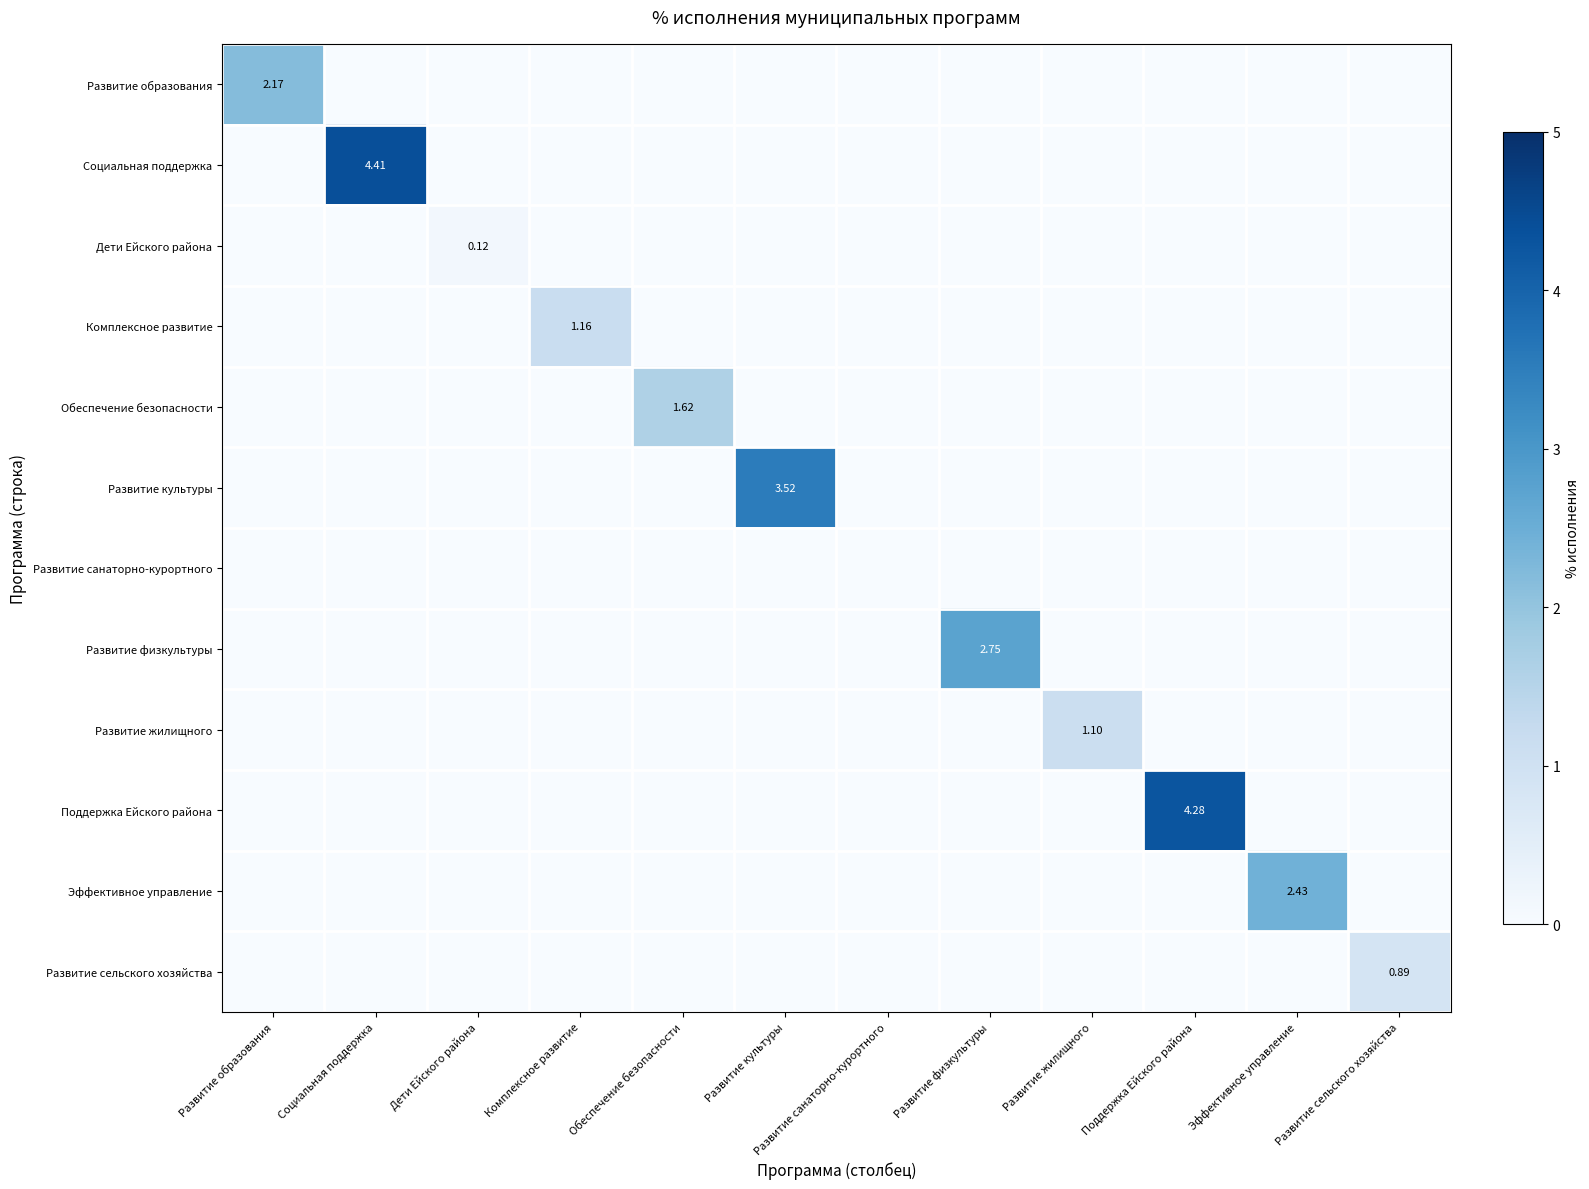

How many data points does each series have?

12